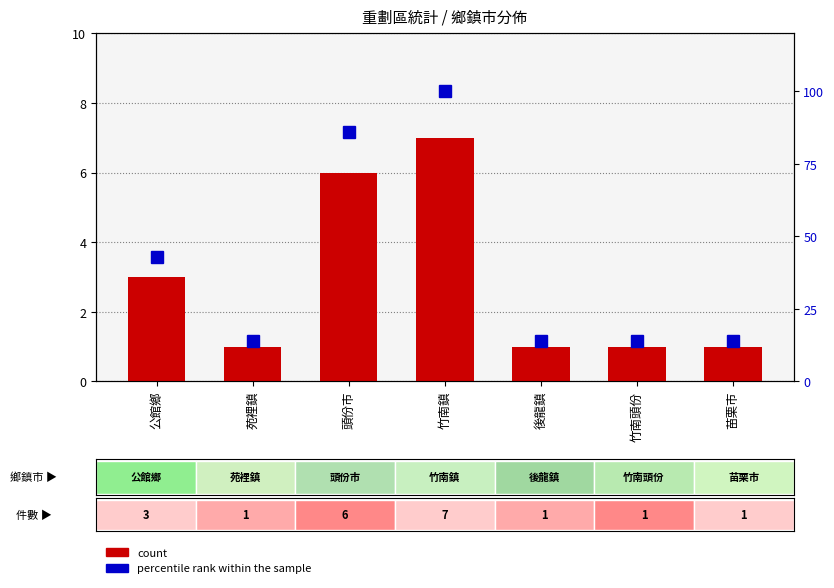

What is the spread (max minus min) of values at 公館鄉?

40